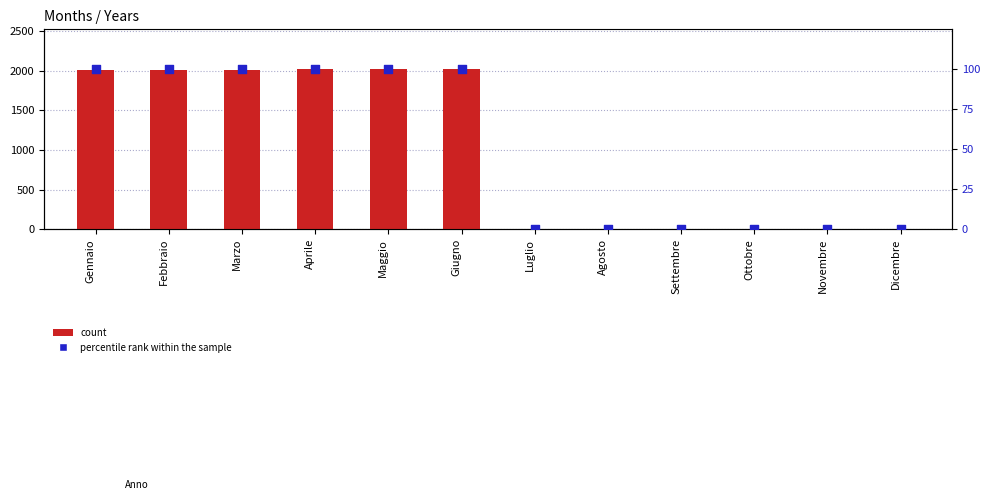

At which category is the sum across all series the highest?

Giugno